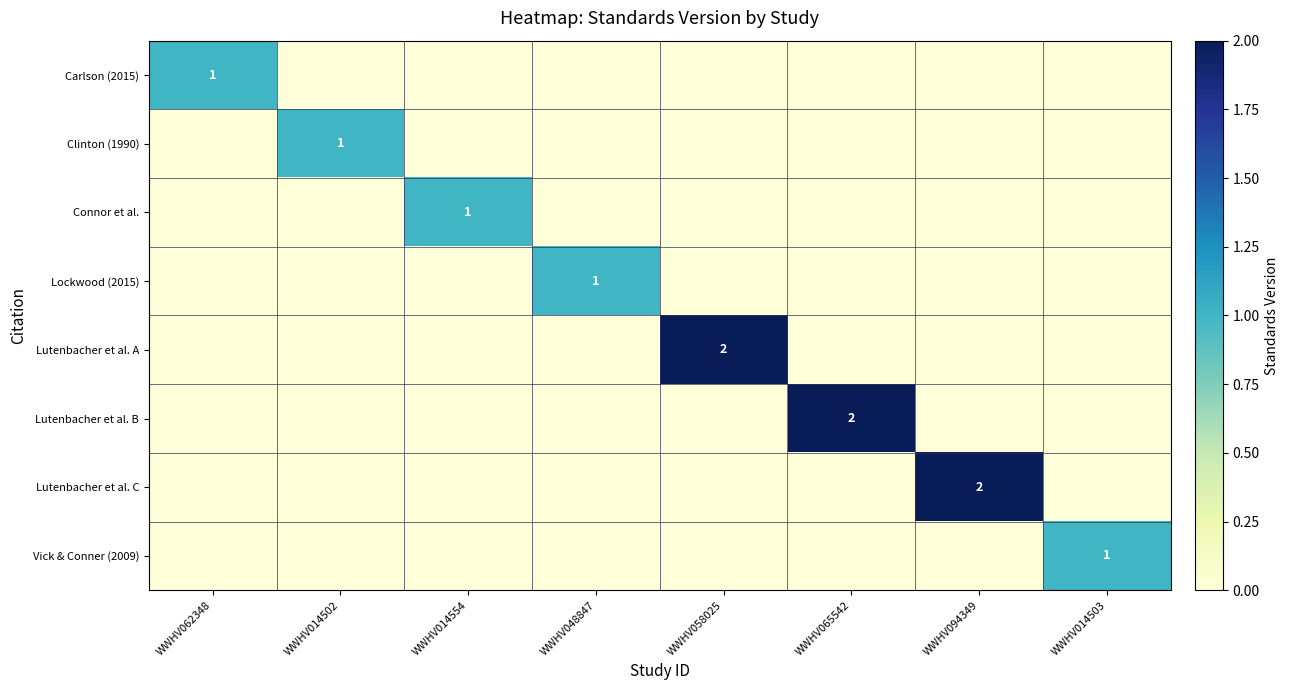

At which label does Lutenbacher et al. C reach its peak?

WWHV094349